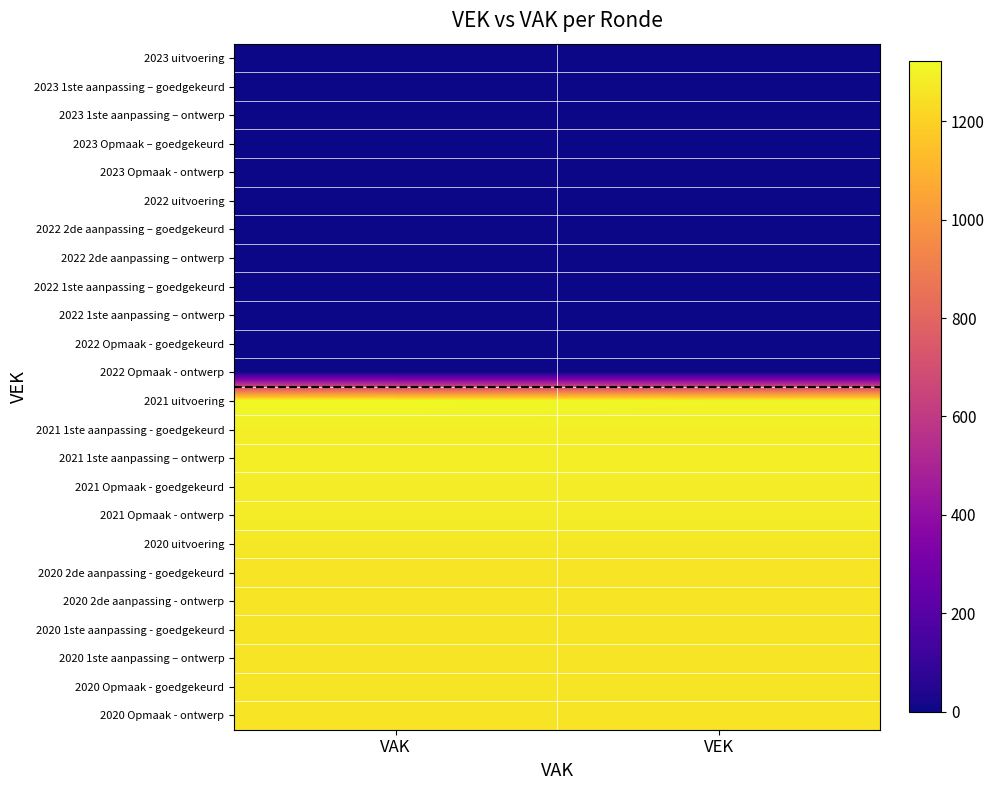

Reading left to right, extract all data points from this chart.

2023 uitvoering: VAK=0	VEK=0
2023 1ste aanpassing – goedgekeurd: VAK=0	VEK=0
2023 1ste aanpassing – ontwerp: VAK=0	VEK=0
2023 Opmaak – goedgekeurd: VAK=0	VEK=0
2023 Opmaak - ontwerp: VAK=0	VEK=0
2022 uitvoering: VAK=0	VEK=0
2022 2de aanpassing – goedgekeurd: VAK=0	VEK=0
2022 2de aanpassing – ontwerp: VAK=0	VEK=0
2022 1ste aanpassing – goedgekeurd: VAK=0	VEK=0
2022 1ste aanpassing – ontwerp: VAK=0	VEK=0
2022 Opmaak - goedgekeurd: VAK=0	VEK=0
2022 Opmaak - ontwerp: VAK=0	VEK=0
2021 uitvoering: VAK=1321	VEK=1308
2021 1ste aanpassing - goedgekeurd: VAK=1290	VEK=1290
2021 1ste aanpassing – ontwerp: VAK=1290	VEK=1290
2021 Opmaak - goedgekeurd: VAK=1282	VEK=1282
2021 Opmaak - ontwerp: VAK=1282	VEK=1282
2020 uitvoering: VAK=1268	VEK=1268
2020 2de aanpassing - goedgekeurd: VAK=1258	VEK=1258
2020 2de aanpassing - ontwerp: VAK=1258	VEK=1258
2020 1ste aanpassing - goedgekeurd: VAK=1258	VEK=1258
2020 1ste aanpassing – ontwerp: VAK=1258	VEK=1258
2020 Opmaak - goedgekeurd: VAK=1258	VEK=1258
2020 Opmaak - ontwerp: VAK=1258	VEK=1258